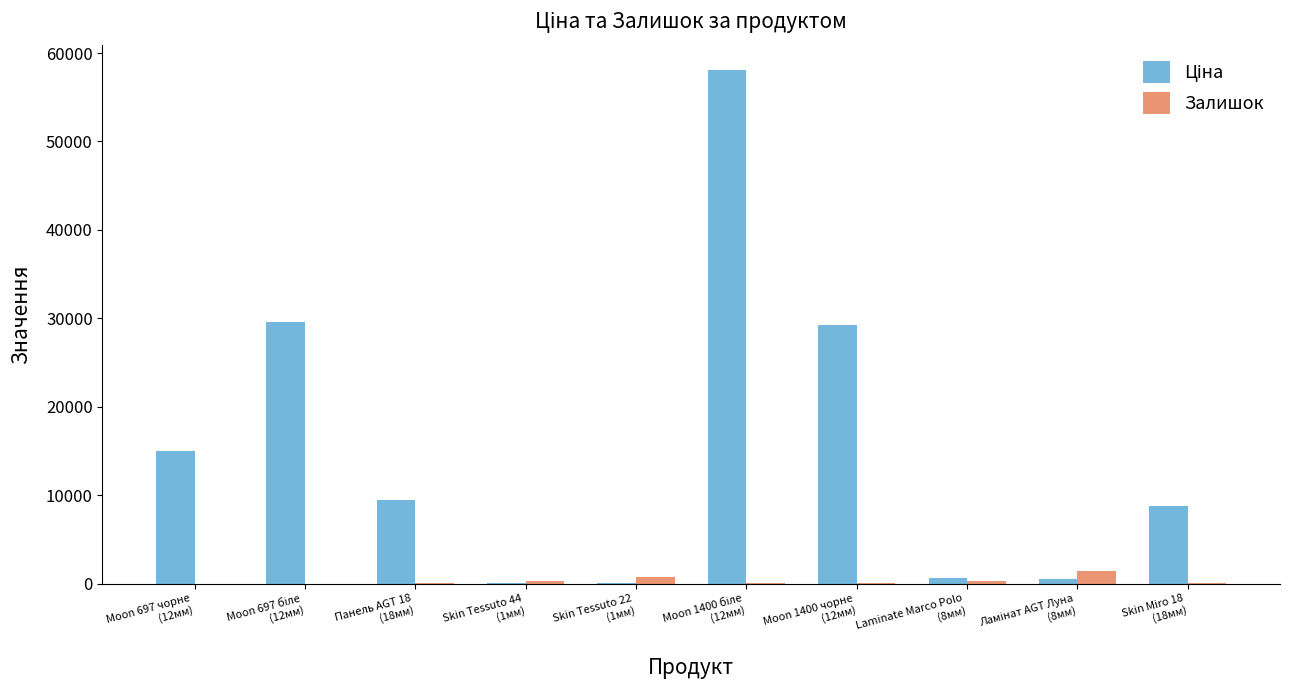

What is the label of the 8th bar from the right?

Панель AGT 18
(18мм)